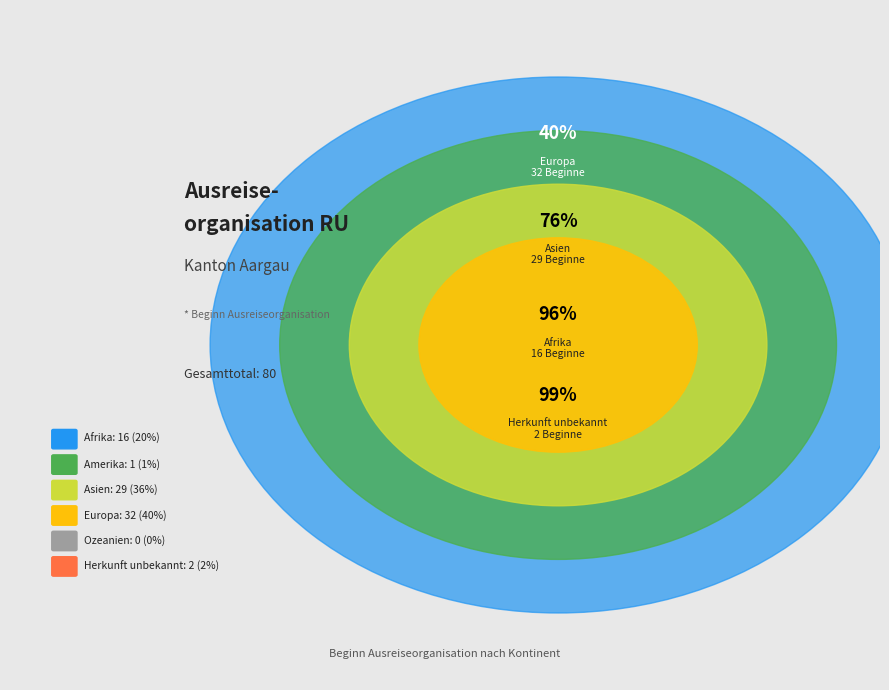

Which slice is the largest?

Europa